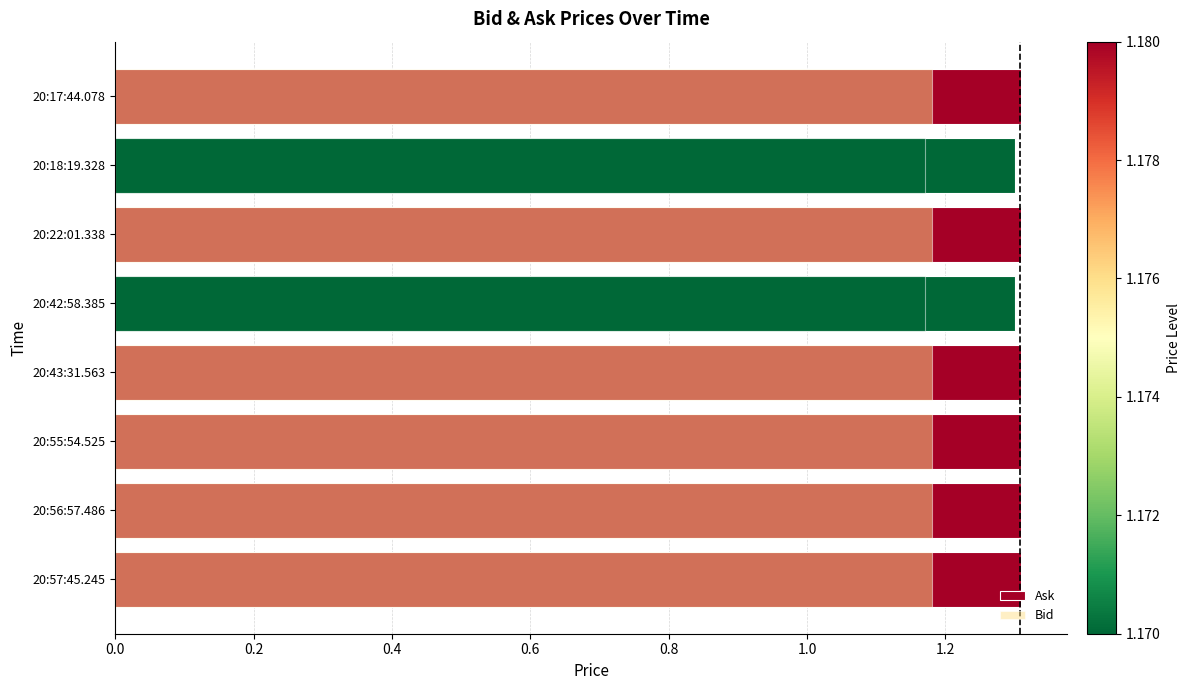

Which series has the widest spread of values?

Ask